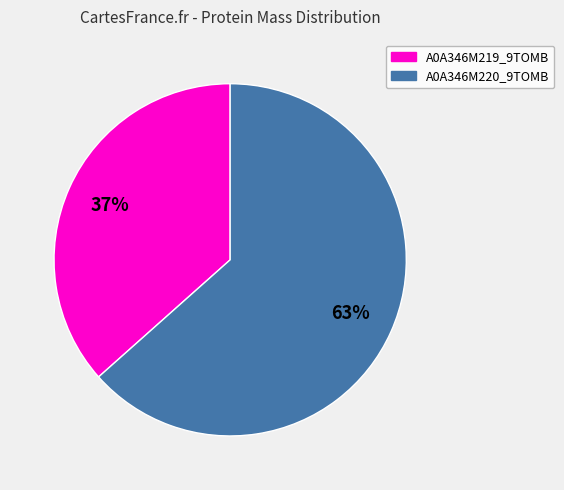

Which has a higher value, A0A346M219_9TOMB or A0A346M220_9TOMB?

A0A346M220_9TOMB